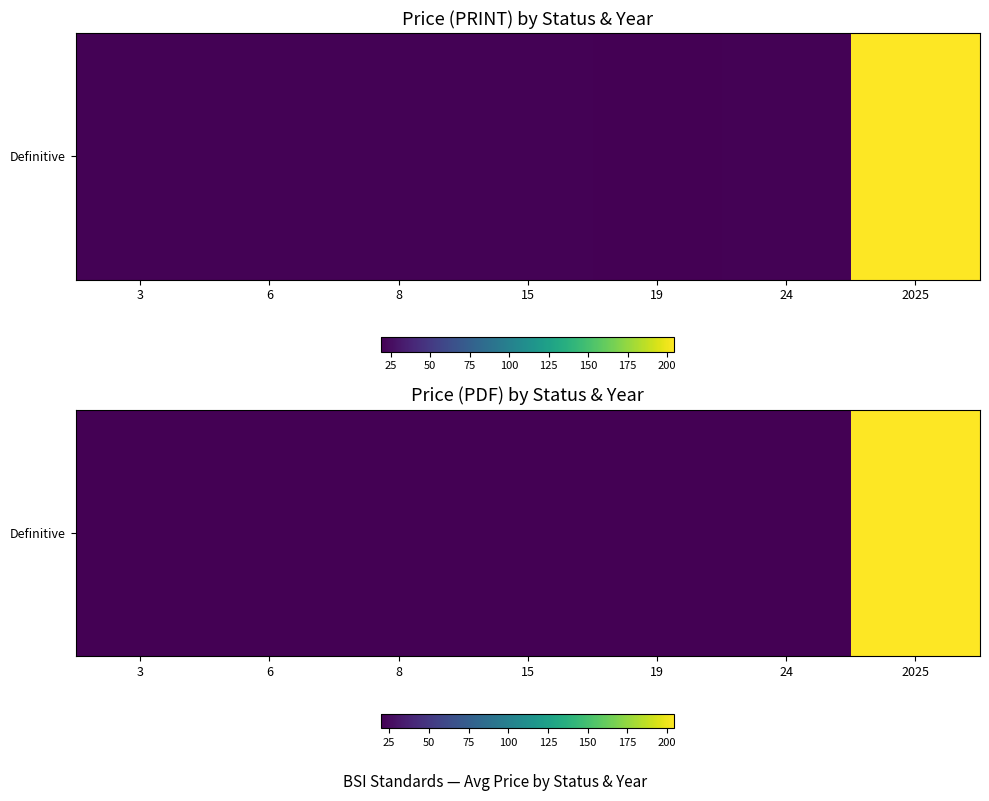

What is the ratio of the value at 6 to the value at 2025?

0.1